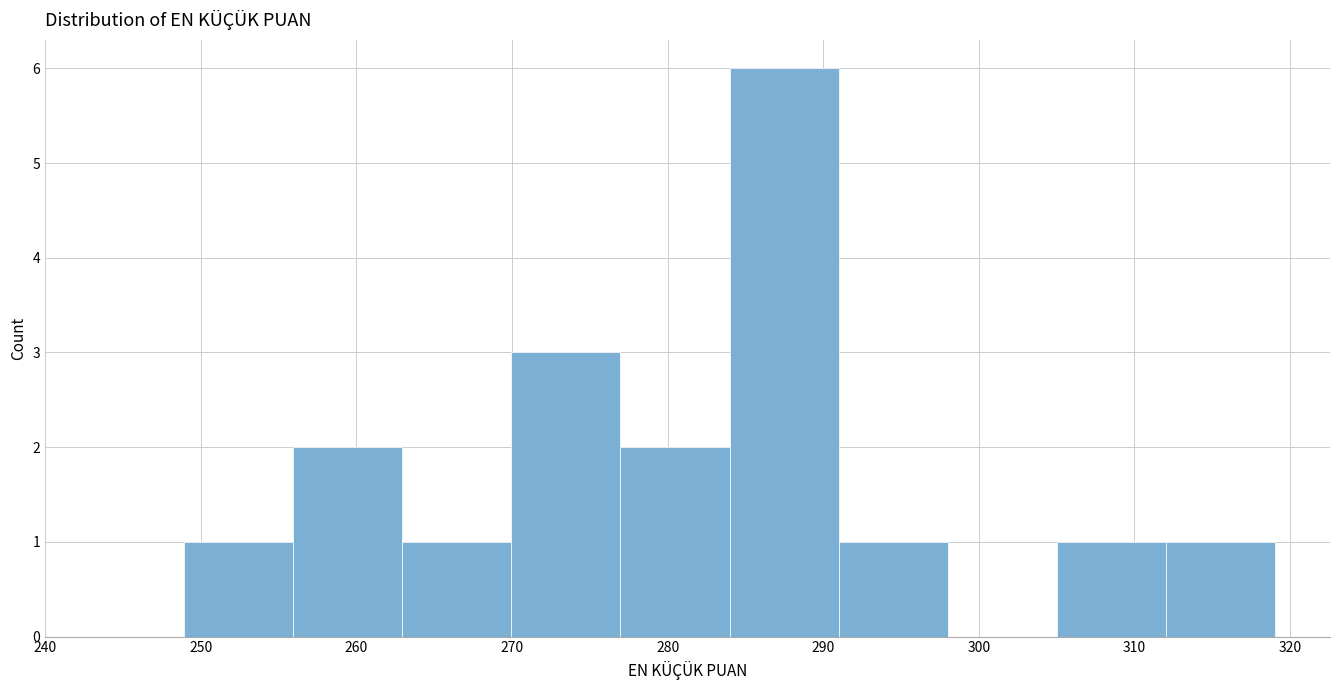

Reading left to right, list every bar in this chart as the range it spans on the x-axis followed by its height. Neither the bar edges nor the heights are printed on the chart, so give them approximately, as read against the axes.

249 to 256: 1
256 to 263: 2
263 to 270: 1
270 to 277: 3
277 to 284: 2
284 to 291: 6
291 to 298: 1
298 to 305: 0
305 to 312: 1
312 to 319: 1